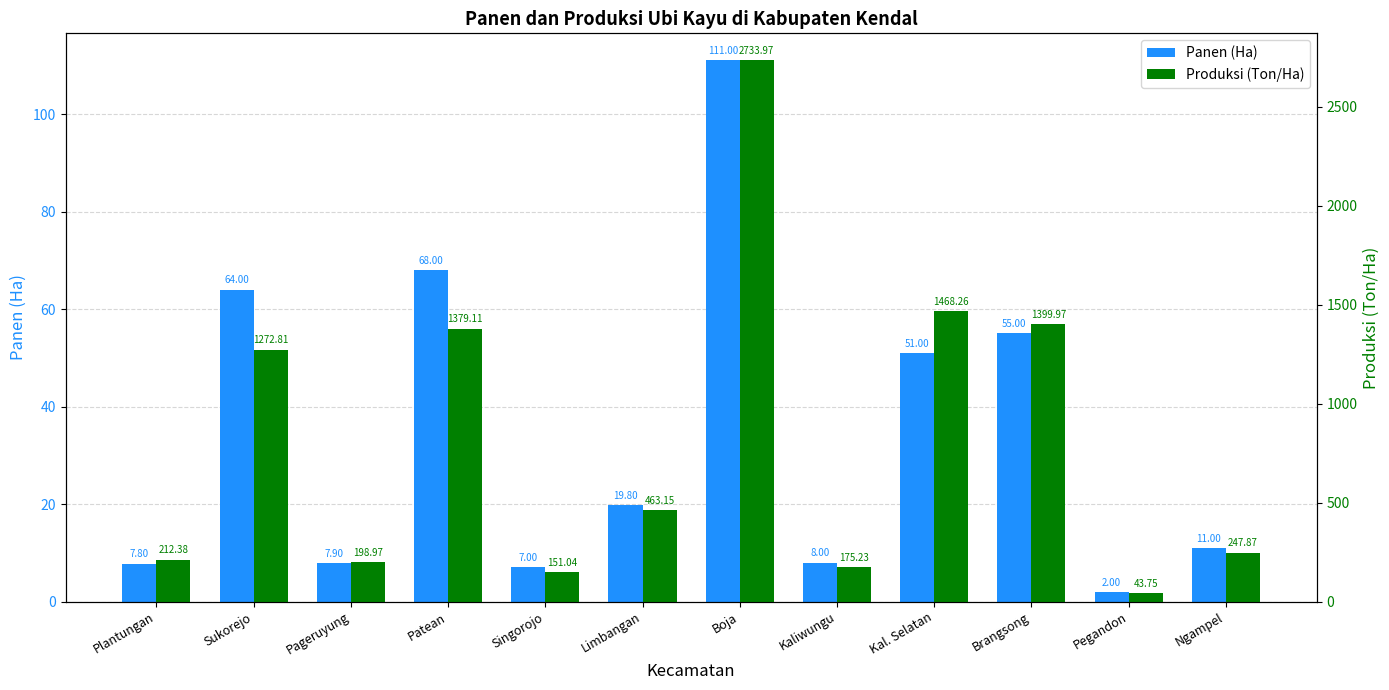

Read the Produksi (Ton/Ha) value at Boja.

2734.0